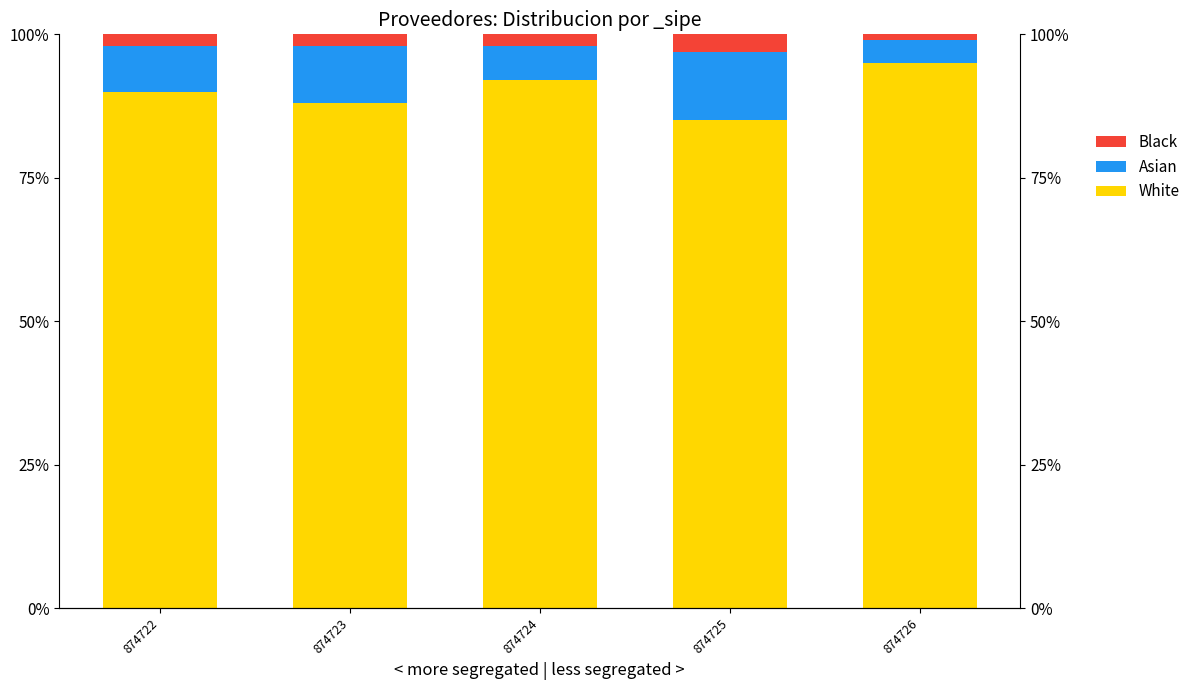

What is the difference between the maximum and minimum values in the White series?

10